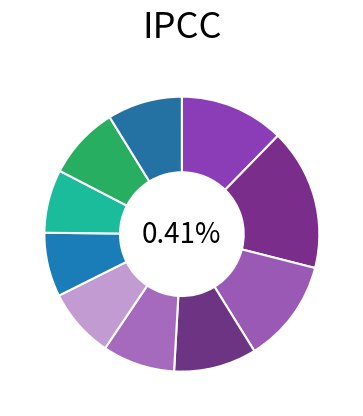

To the nearest percent, what portion does pct45 represent?

9%